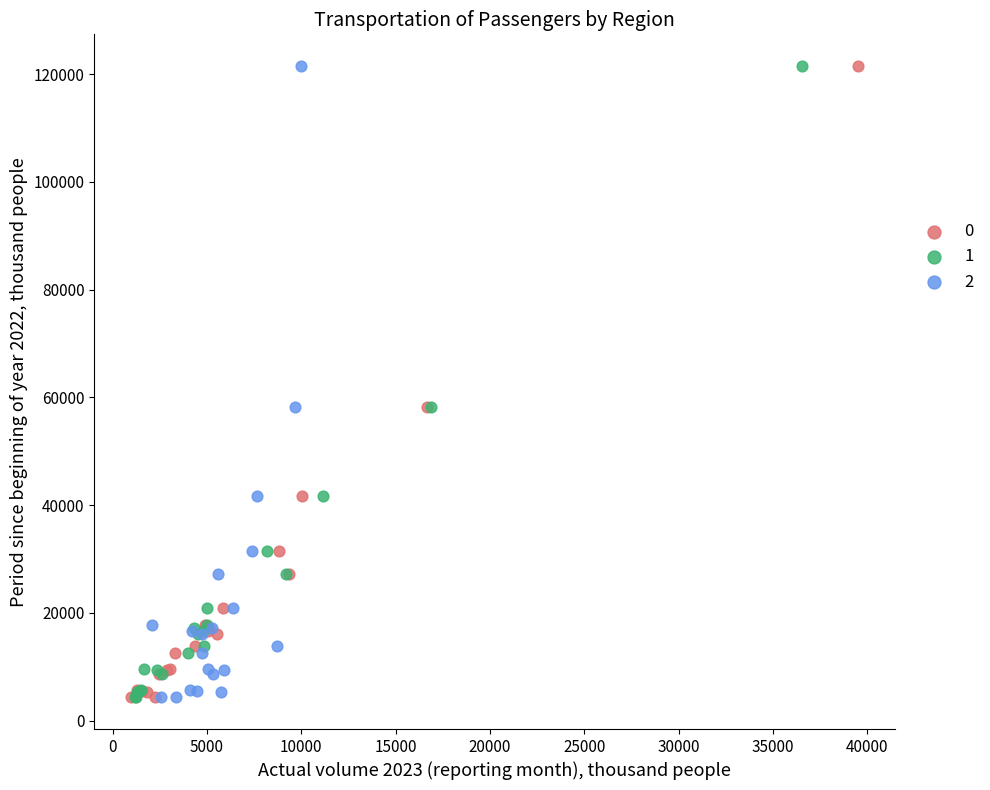

What are all the series names shown in the legend?

0, 1, 2